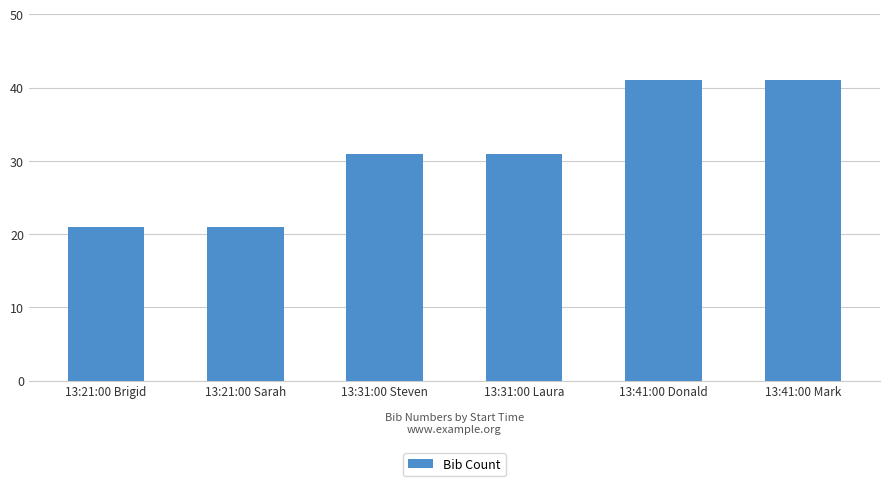

What is the minimum value shown in the chart?

21